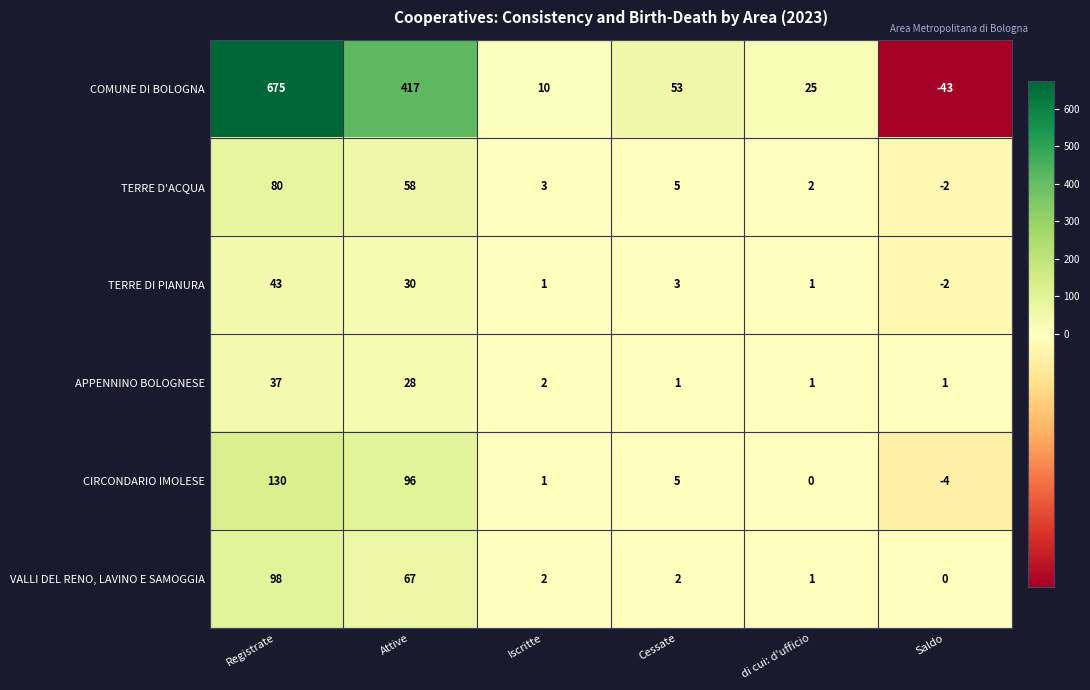

Is the value of VALLI DEL RENO, LAVINO E SAMOGGIA at Saldo greater than the value of APPENNINO BOLOGNESE at di cui: d'ufficio?

No